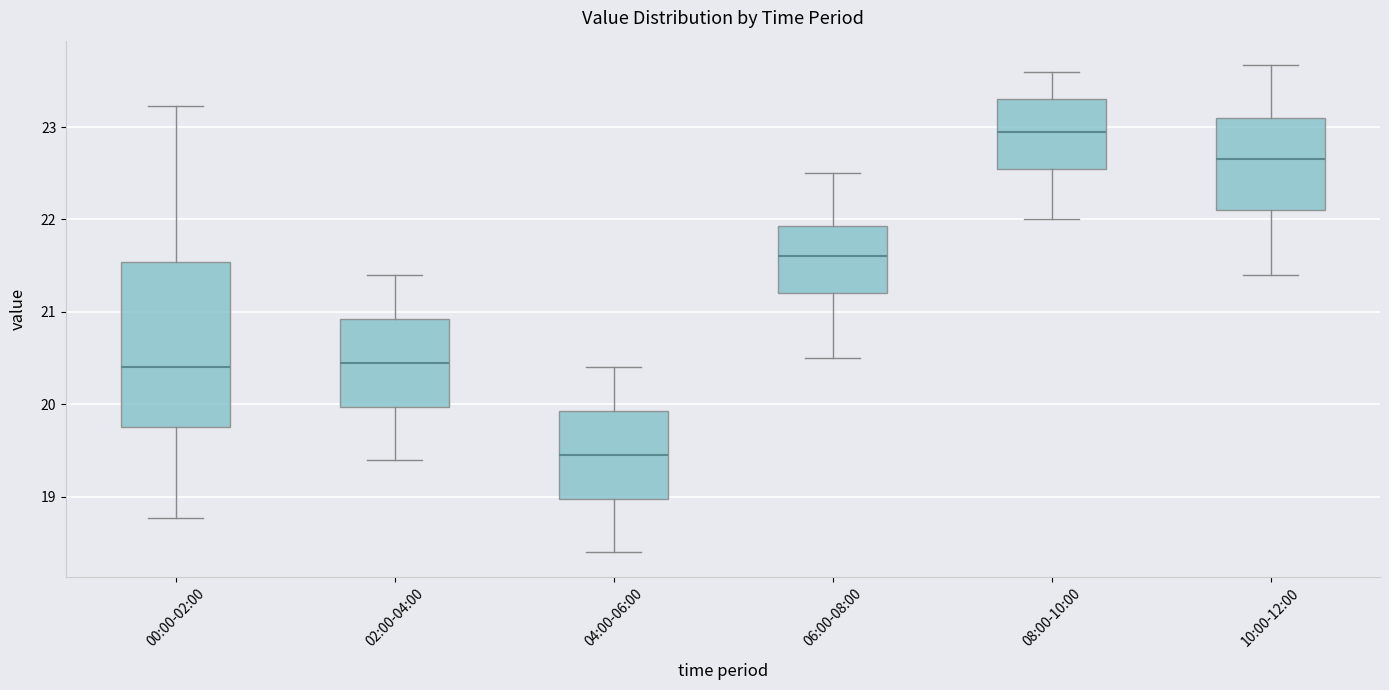

Which box is the tallest, from its lower edge to its upper edge?

00:00-02:00